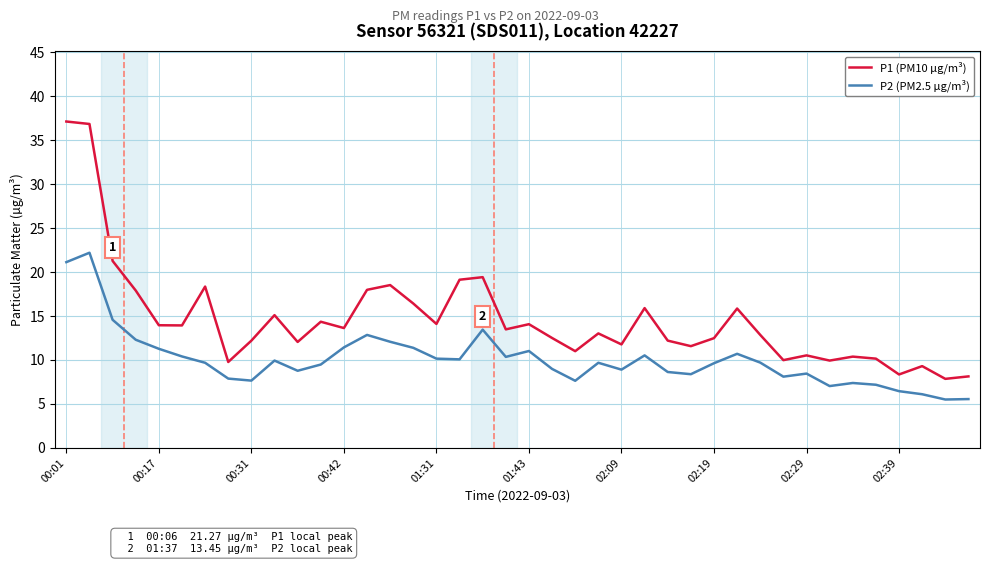

At how many categories does at least one series exceed 28?

2